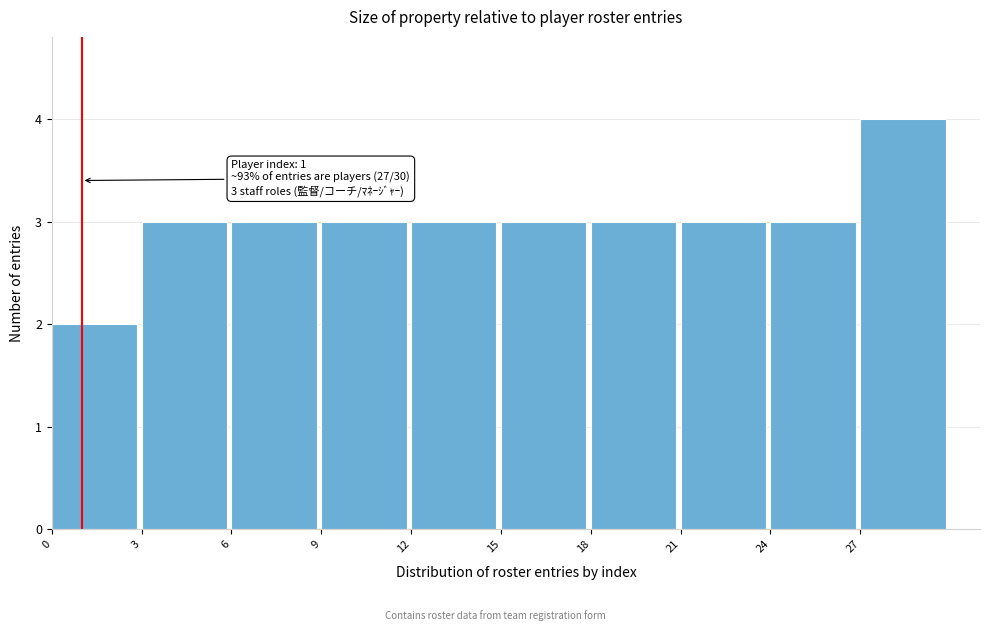

Which range on the x-axis has the tallest bar?

27 to 30